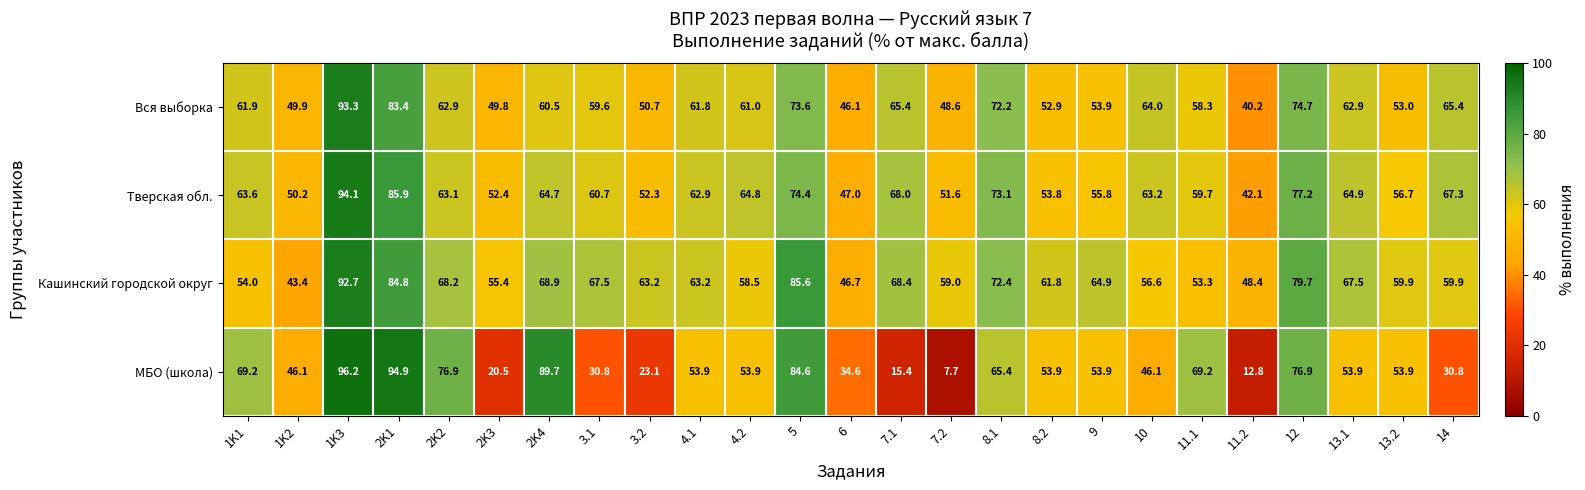

At which label does Тверская обл. reach its peak?

1K3